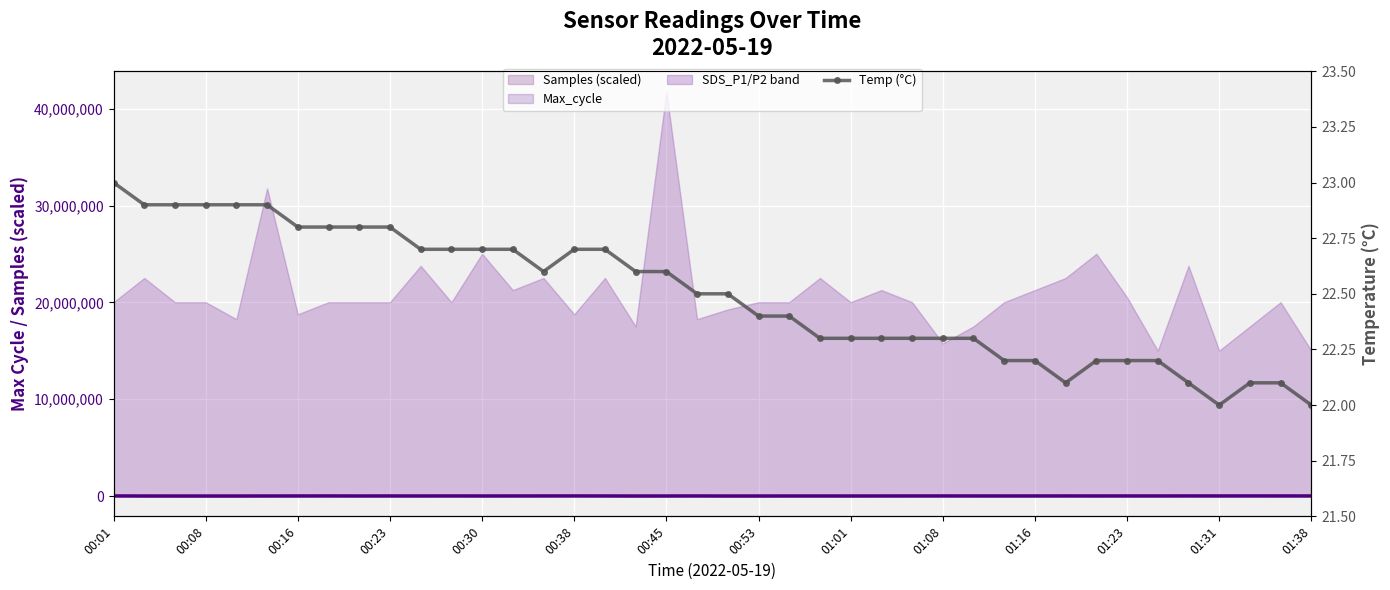

What is the sum of all values?

899.7